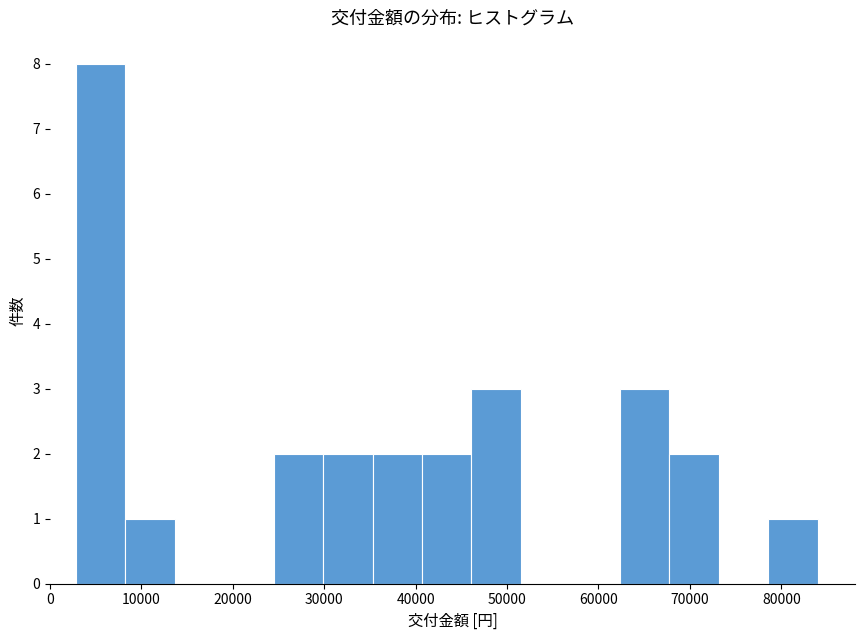

Over which range of the x-axis is the bar tallest?

3000 to 8000